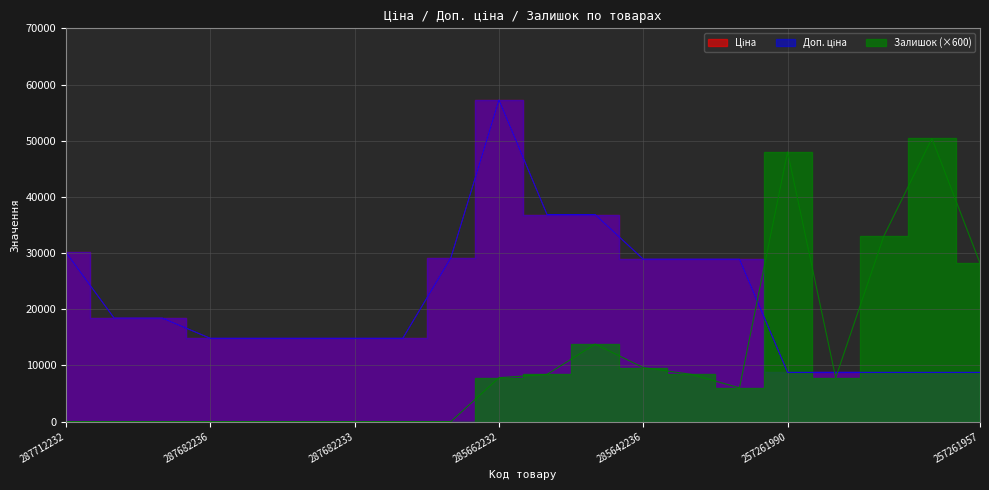

Reading left to right, list all the values displayed in this chart.

Ціна: 287712232=30102.8	287692233=18420.9	287692231=18420.9	287682236=14817.6	287682235=14817.6	287682234=14817.6	287682233=14817.6	287682231=14817.6	287702232=29152.3	285662232=57258.0	285652233=36841.8	285652231=36841.8	285642236=28901.7	285642235=28901.7	285642234=28901.7	257261990=8755.5	257261989=8755.5	257261959=8755.5	257261958=8755.5	257261957=8755.5
Доп. ціна: 287712232=30102.8	287692233=18420.9	287692231=18420.9	287682236=14817.6	287682235=14817.6	287682234=14817.6	287682233=14817.6	287682231=14817.6	287702232=29152.3	285662232=57258.0	285652233=36841.8	285652231=36841.8	285642236=28901.7	285642235=28901.7	285642234=28901.7	257261990=8755.5	257261989=8755.5	257261959=8755.5	257261958=8755.5	257261957=8755.5
Залишок: 287712232=0.0	287692233=0.0	287692231=0.0	287682236=0.0	287682235=0.0	287682234=0.0	287682233=0.0	287682231=0.0	287702232=0.0	285662232=7800.0	285652233=8400.0	285652231=13800.0	285642236=9600.0	285642235=8400.0	285642234=6000.0	257261990=48000.0	257261989=7800.0	257261959=33000.0	257261958=50400.0	257261957=28200.0